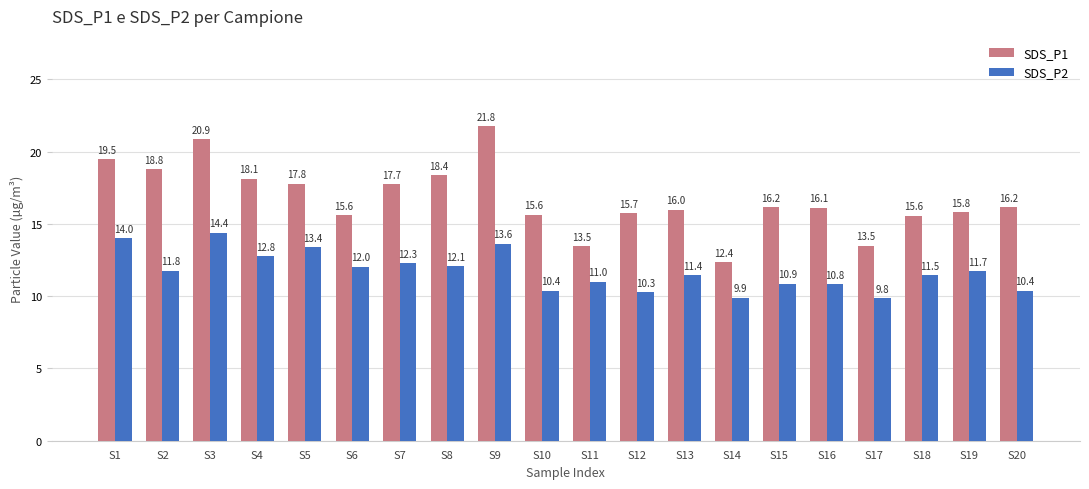

Which series has the largest total across all categories?

SDS_P1